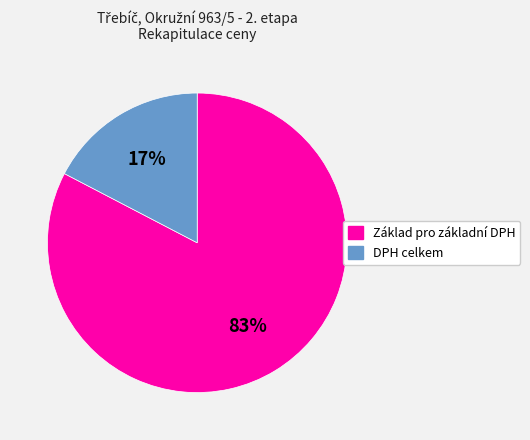

Do Základ pro základní DPH and DPH celkem together represent more than half of the pie?

Yes